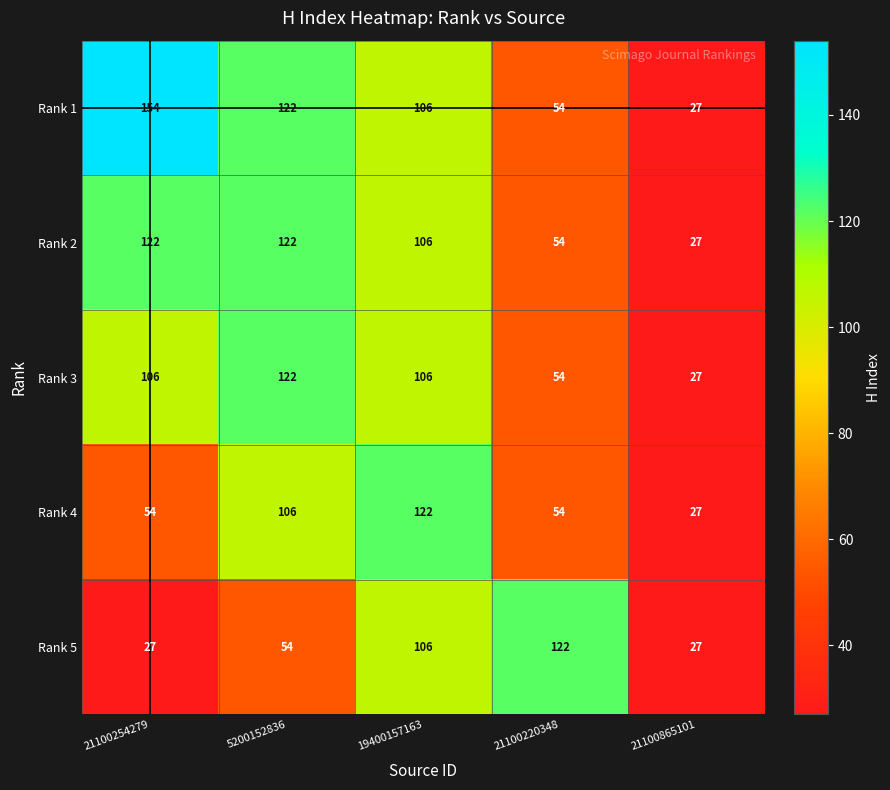

How many data points in Rank 4 are less than 54?

1